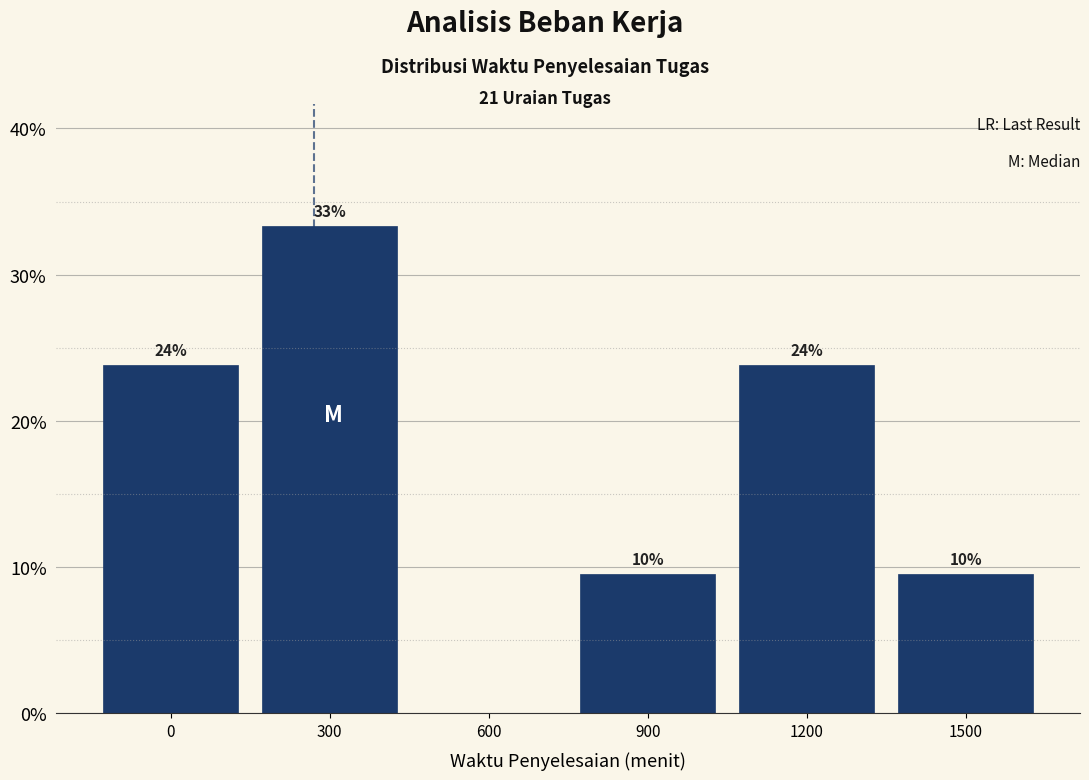

Are the bars horizontal?

No